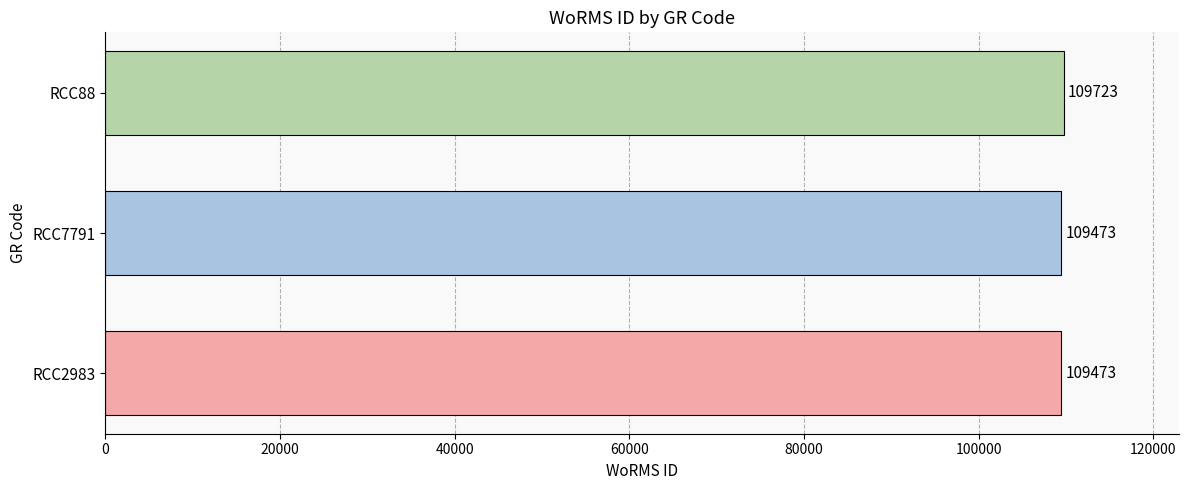

What is the change in value from RCC7791 to RCC88?

+250